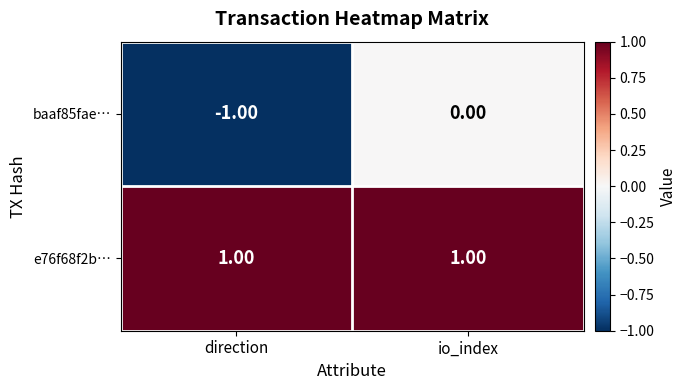

Rank the series at direction from highest to lowest value.

e76f68f2b…, baaf85fae…